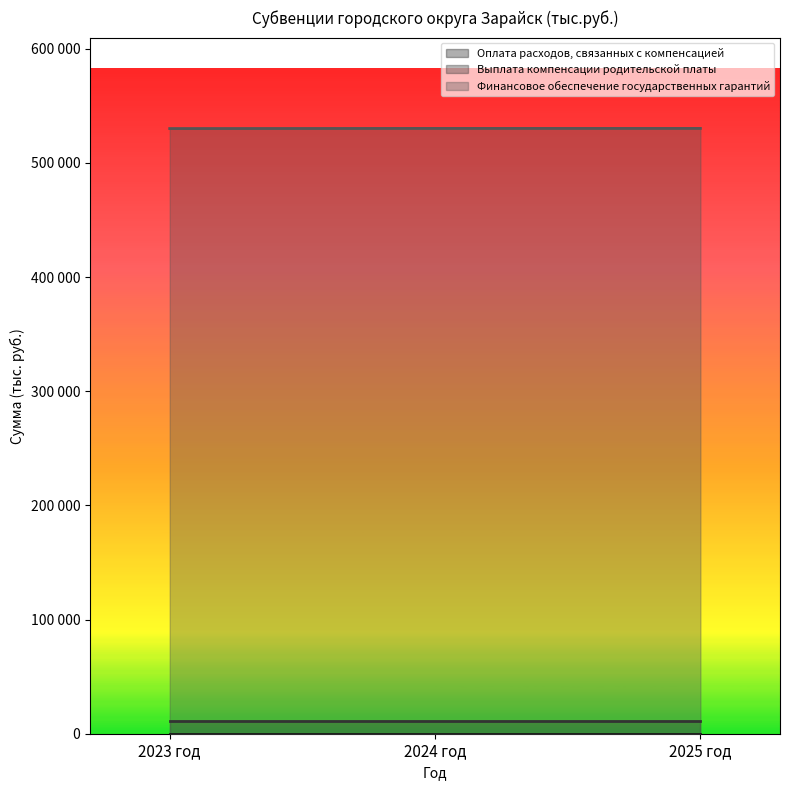

Reading left to right, what are all the values shown in this chart?

Оплата расходов, связанных с компенсацией: 2023 год=103	2024 год=103	2025 год=103
Выплата компенсации родительской платы: 2023 год=11261	2024 год=11261	2025 год=11261
Финансовое обеспечение государственных гарантий: 2023 год=530169	2024 год=530297	2025 год=530297